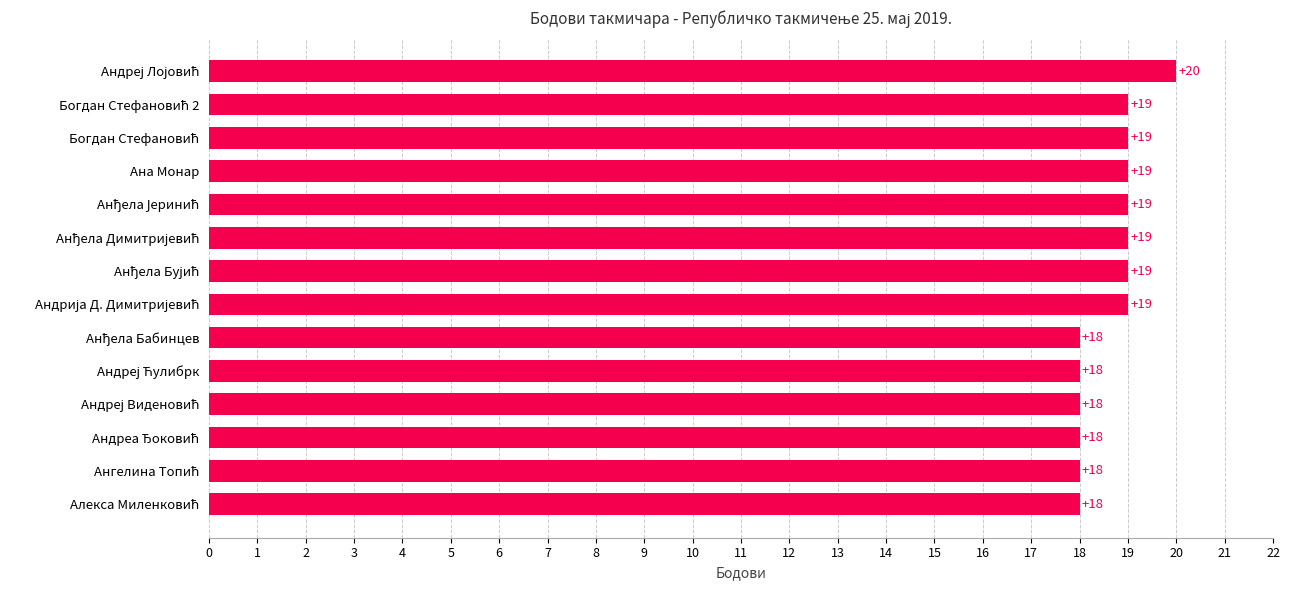

How many values are between 18 and 19?

13